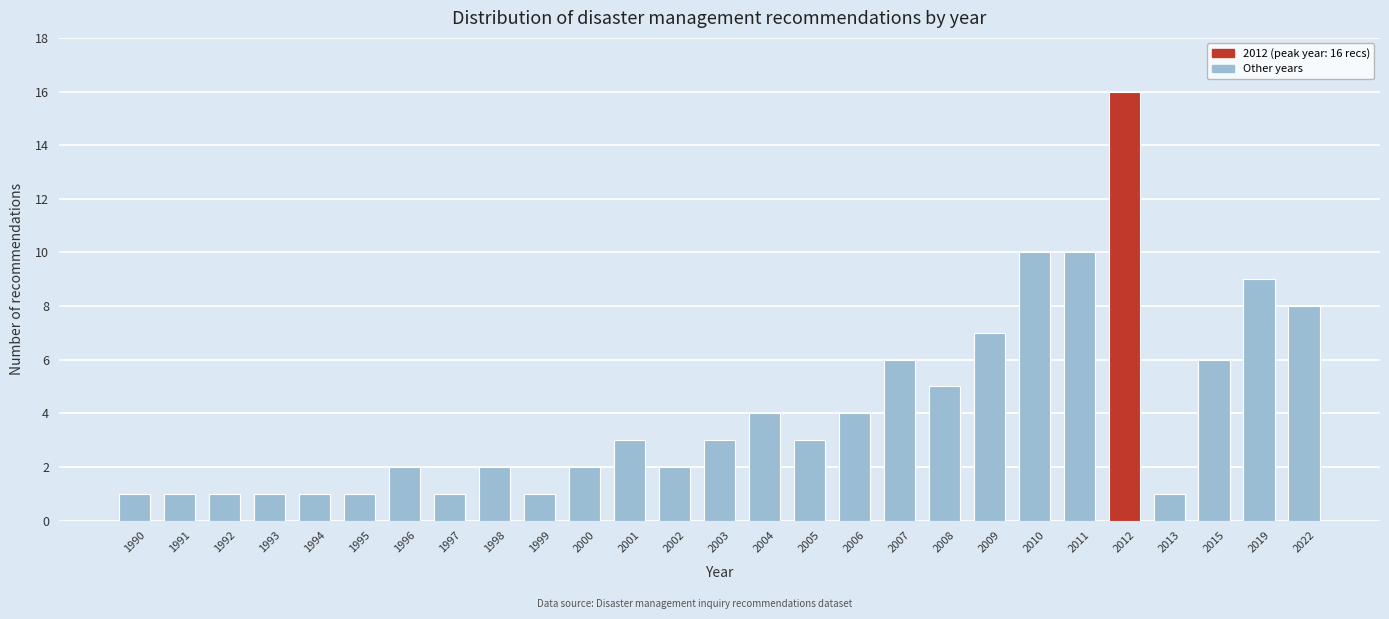

Reading right to left, transcribe all the data shown in this chart.

8	9	6	1	16	10	10	7	5	6	4	3	4	3	2	3	2	1	2	1	2	1	1	1	1	1	1